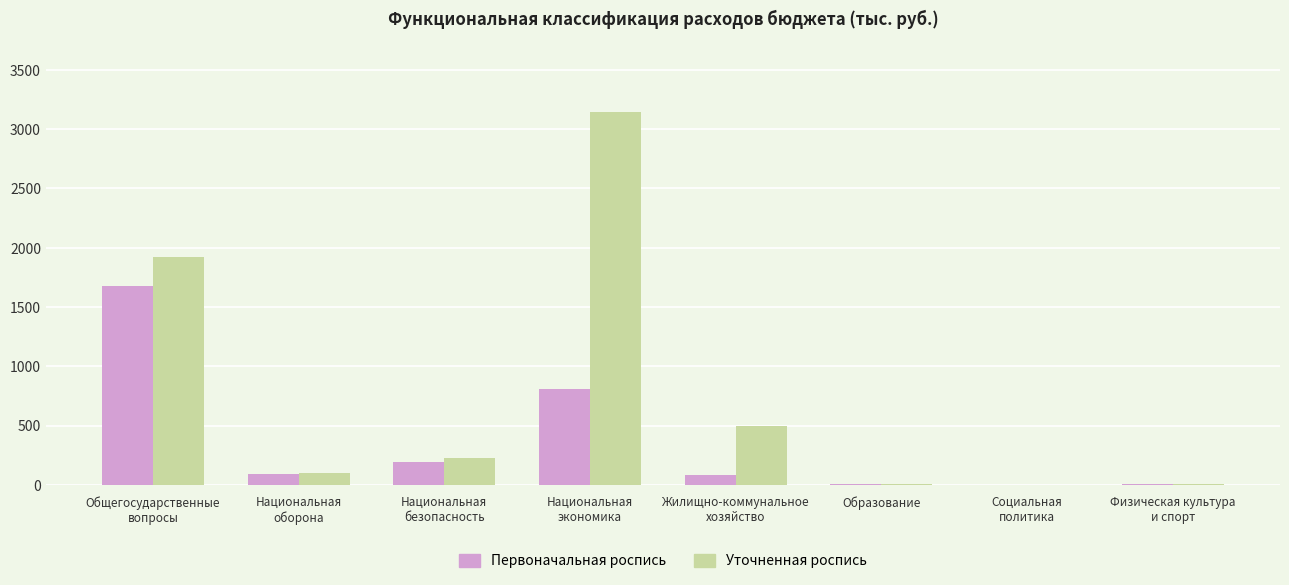

What is the greatest value displayed?

3148.8